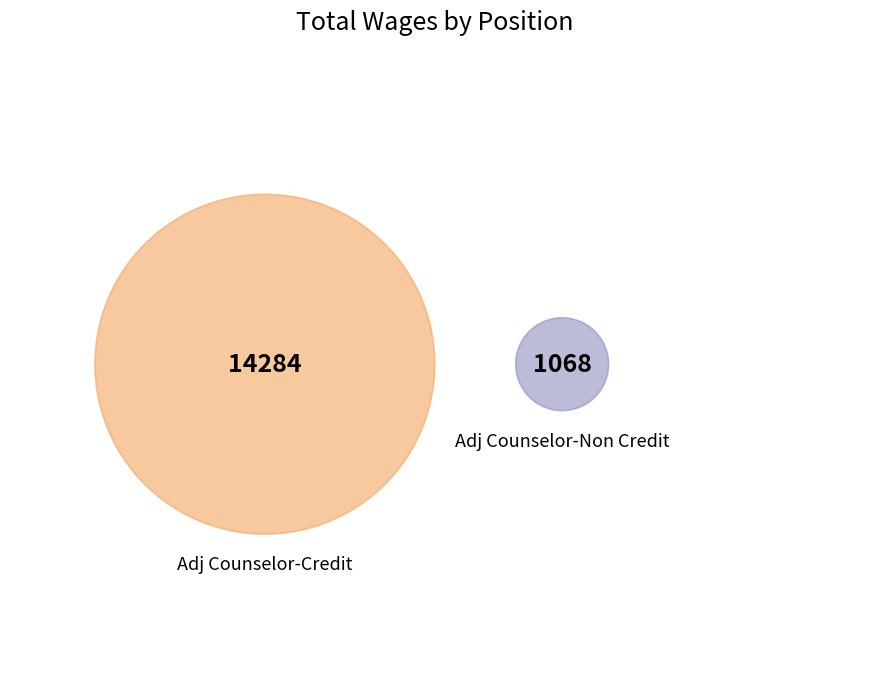

To the nearest percent, what portion does Adj Counselor-Credit represent?

93%